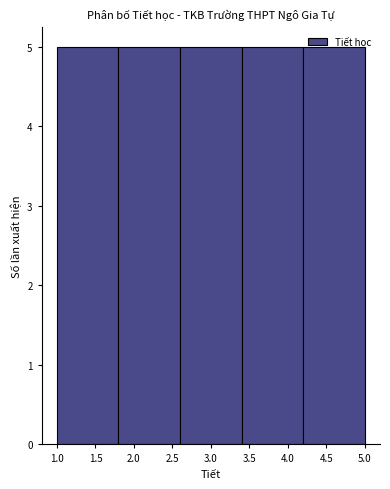

Reading left to right, transcribe this chart: for each bar, give the range it covers on the x-axis and its height. The values are not printed on the chart, so give them approximately, as read against the axis.

1.0 to 1.8: 5
1.8 to 2.6: 5
2.6 to 3.4: 5
3.4 to 4.2: 5
4.2 to 5.0: 5